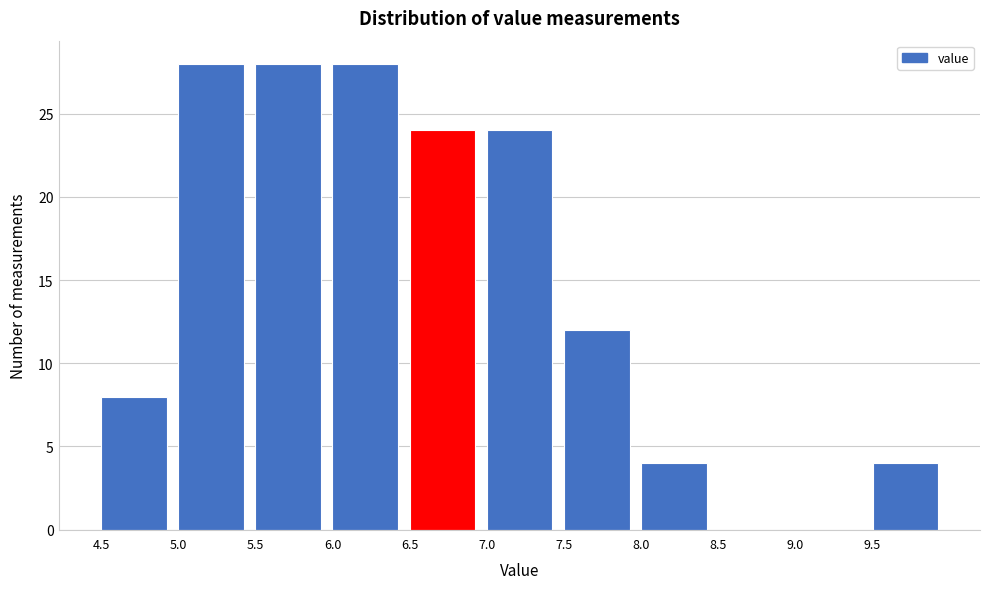

How tall is the bar that spans 5.5 to 6.0 on the x-axis? The values are not printed on the chart, so give them approximately, as read against the axis.

28